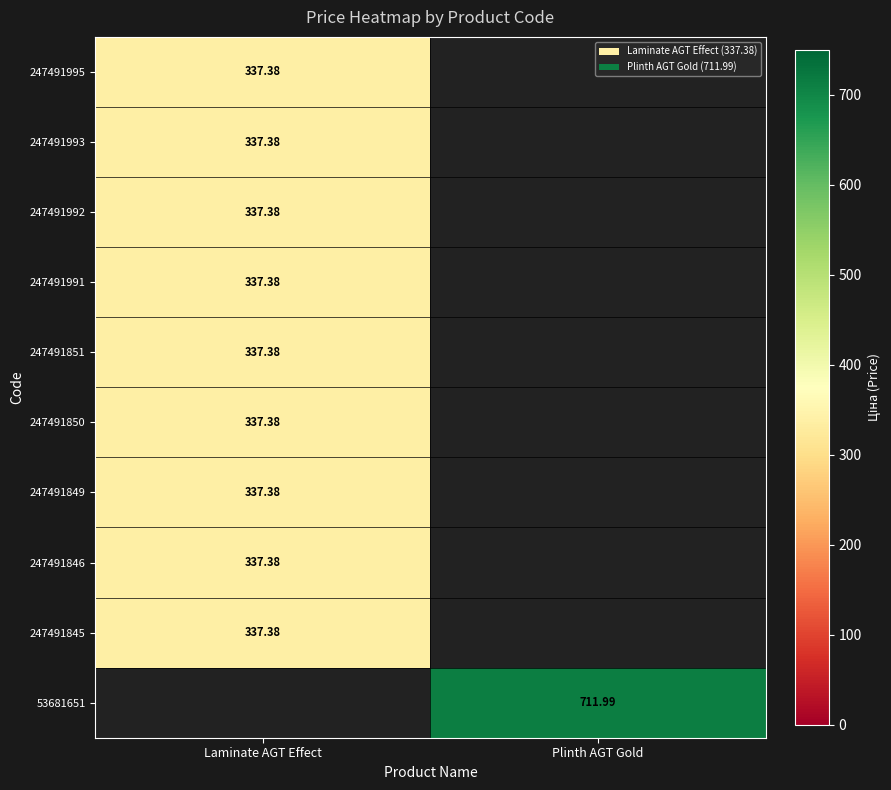

Rank the categories by 247491845 value from lowest to highest.

Laminate AGT Effect, Plinth AGT Gold